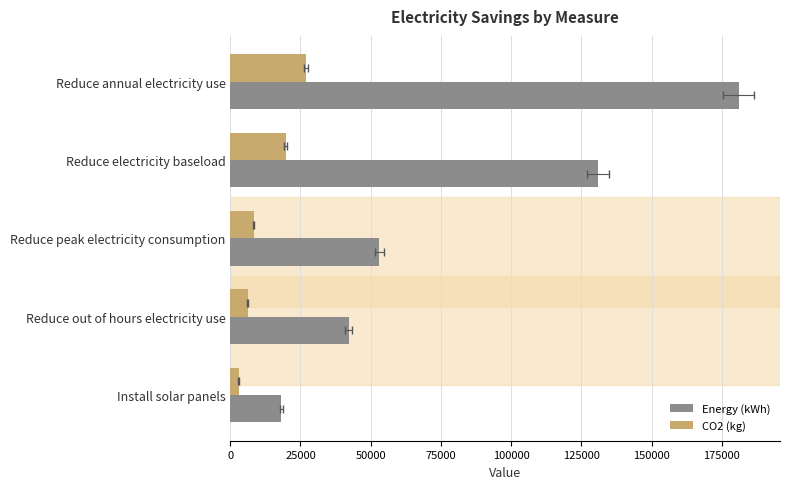

Which series has the largest range (max minus min)?

Energy (kWh)